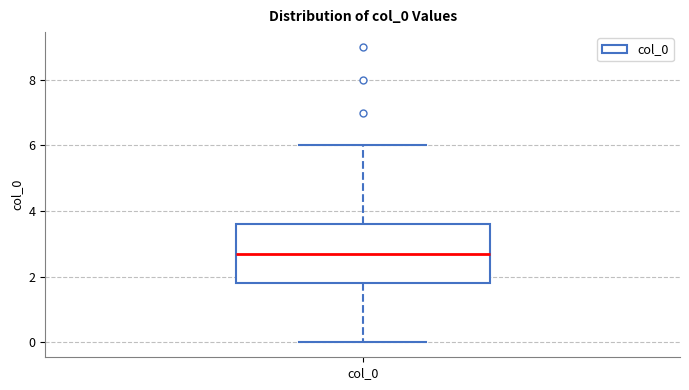

Read this box plot against the y-axis: the position of the median line, the range covered by the box, and the ends of both whiskers. The values are not printed on the chart, so give them approximately, as read against the axis.

median 2.8, box 1.8 to 3.6, whiskers 0.0 to 6.0